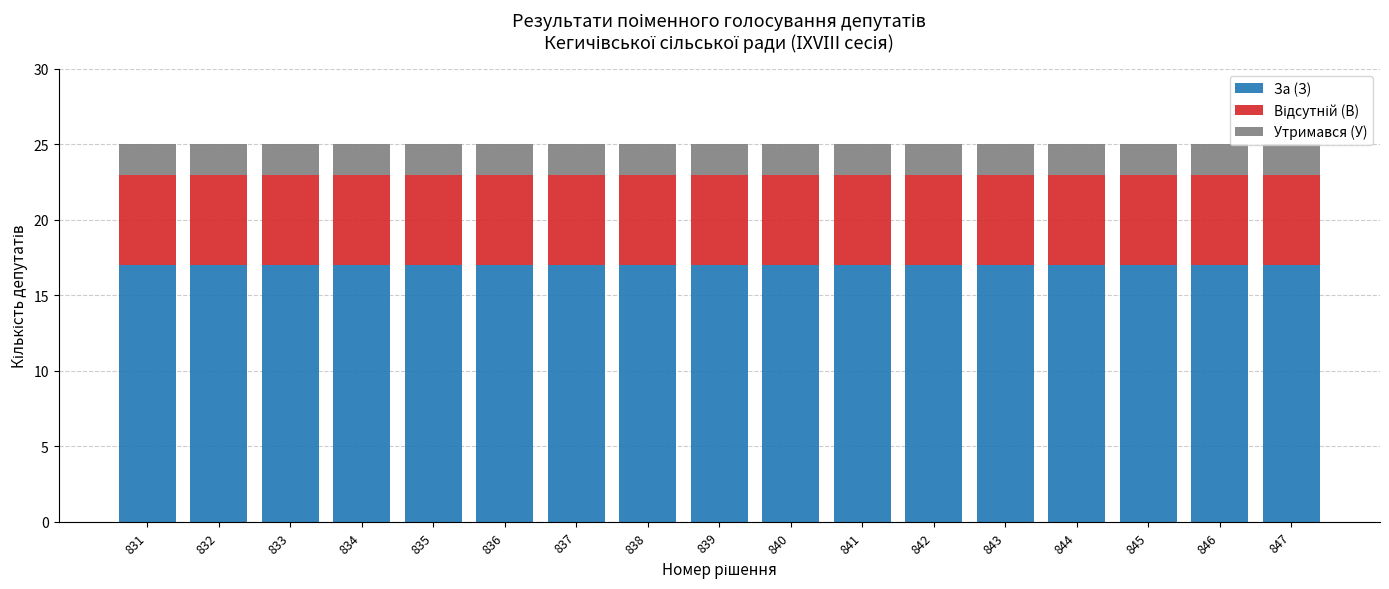

Is it true that За (З) equals 23 at 847?

False